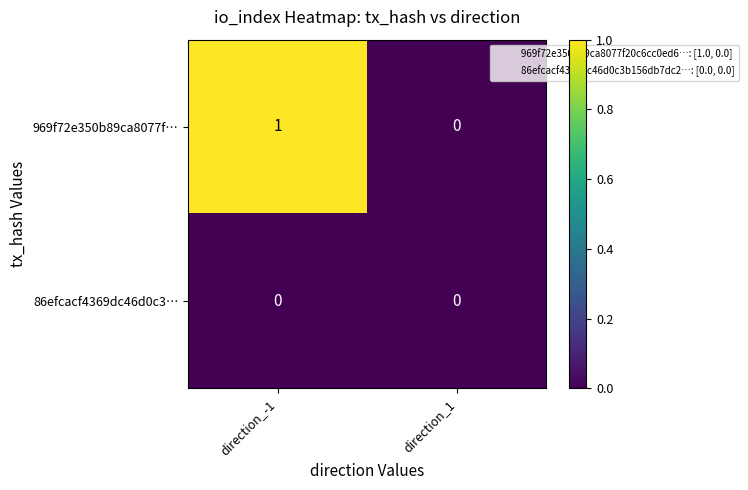

List the series in order of their peak value, highest first.

969f72e350b89ca8077f…, 86efcacf4369dc46d0c3…